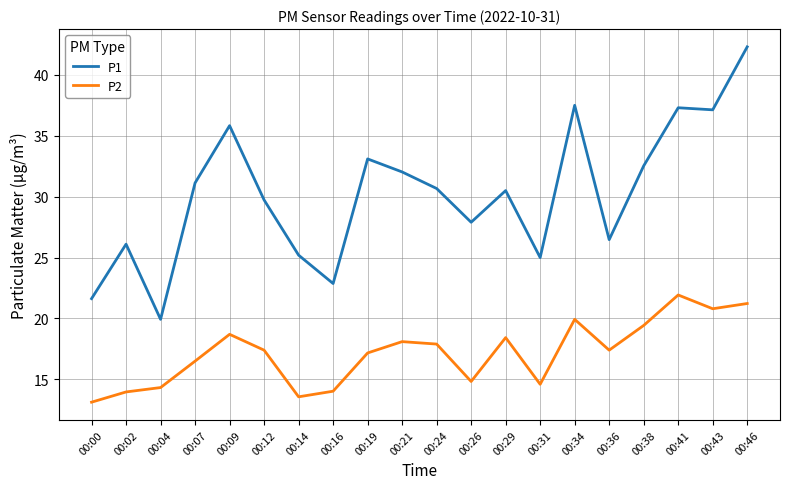

How many lines are shown in the chart?

2